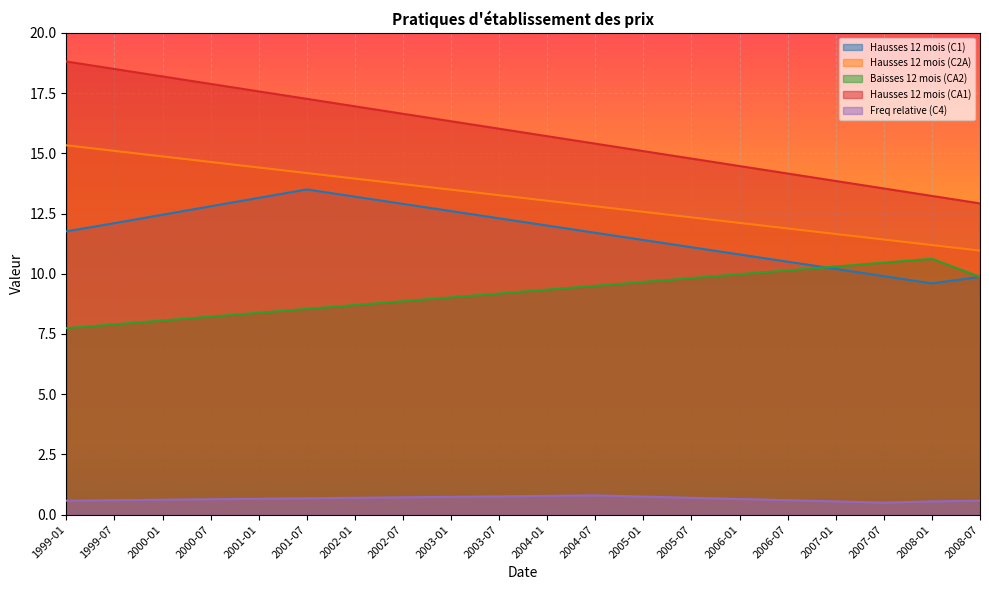

Reading left to right, transcribe all the data shown in this chart.

Hausses 12 mois (C1): 1999-01=11.8	1999-07=12.1	2000-01=12.4	2000-07=12.8	2001-01=13.2	2001-07=13.5	2002-01=13.2	2002-07=12.9	2003-01=12.6	2003-07=12.3	2004-01=12.0	2004-07=11.7	2005-01=11.4	2005-07=11.1	2006-01=10.8	2006-07=10.5	2007-01=10.2	2007-07=9.9	2008-01=9.6	2008-07=9.9
Hausses 12 mois (C2A): 1999-01=15.3	1999-07=15.1	2000-01=14.9	2000-07=14.6	2001-01=14.4	2001-07=14.2	2002-01=13.9	2002-07=13.7	2003-01=13.5	2003-07=13.3	2004-01=13.0	2004-07=12.8	2005-01=12.6	2005-07=12.3	2006-01=12.1	2006-07=11.9	2007-01=11.7	2007-07=11.4	2008-01=11.2	2008-07=11.0
Baisses 12 mois (CA2): 1999-01=7.7	1999-07=7.9	2000-01=8.1	2000-07=8.2	2001-01=8.4	2001-07=8.5	2002-01=8.7	2002-07=8.9	2003-01=9.0	2003-07=9.2	2004-01=9.3	2004-07=9.5	2005-01=9.7	2005-07=9.8	2006-01=10.0	2006-07=10.1	2007-01=10.3	2007-07=10.5	2008-01=10.6	2008-07=9.9
Hausses 12 mois (CA1): 1999-01=18.8	1999-07=18.5	2000-01=18.2	2000-07=17.9	2001-01=17.6	2001-07=17.3	2002-01=16.9	2002-07=16.6	2003-01=16.3	2003-07=16.0	2004-01=15.7	2004-07=15.4	2005-01=15.1	2005-07=14.8	2006-01=14.5	2006-07=14.2	2007-01=13.8	2007-07=13.5	2008-01=13.2	2008-07=12.9
Freq relative (C4): 1999-01=0.6	1999-07=0.6	2000-01=0.6	2000-07=0.6	2001-01=0.7	2001-07=0.7	2002-01=0.7	2002-07=0.7	2003-01=0.7	2003-07=0.8	2004-01=0.8	2004-07=0.8	2005-01=0.8	2005-07=0.7	2006-01=0.7	2006-07=0.6	2007-01=0.6	2007-07=0.5	2008-01=0.6	2008-07=0.6